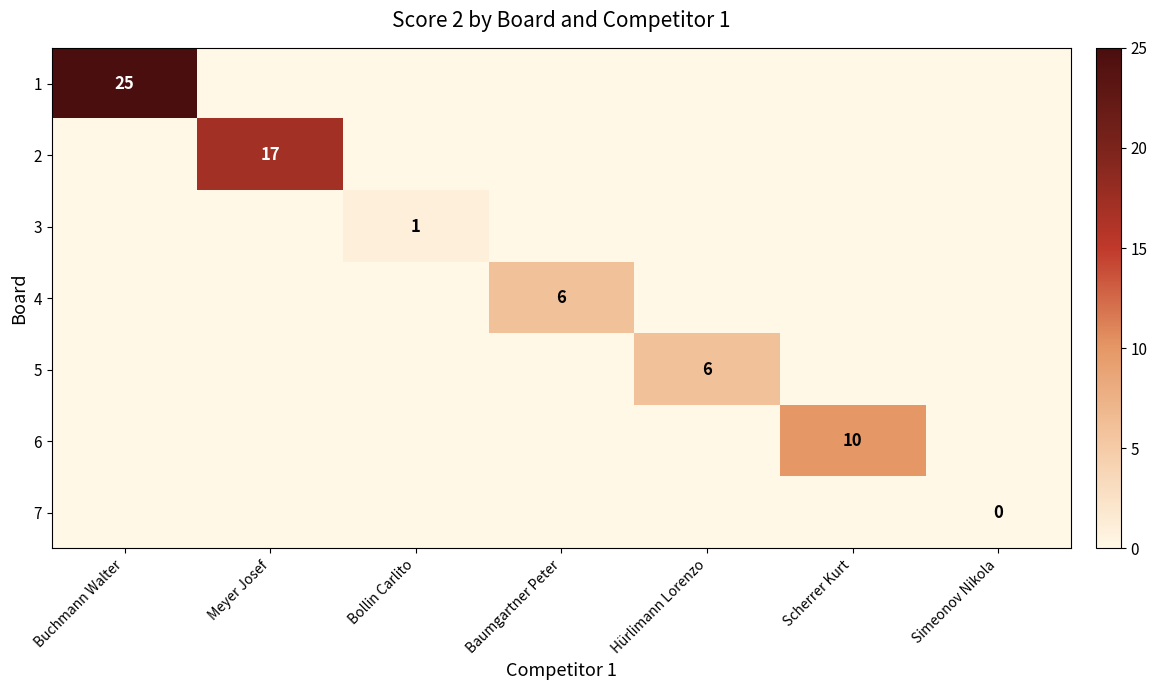

The value of 5 at Hürlimann Lorenzo is 2. True or false?

False